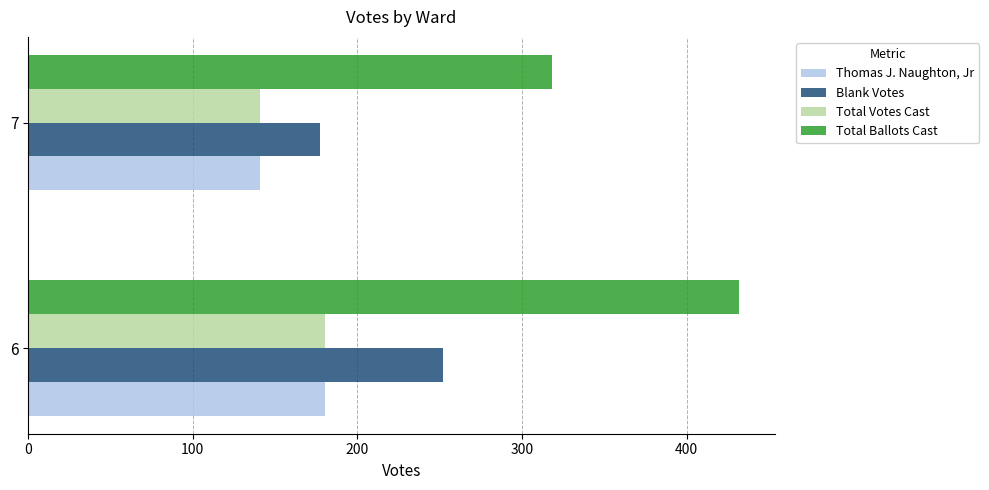

Rank the categories by Blank Votes value from highest to lowest.

6, 7